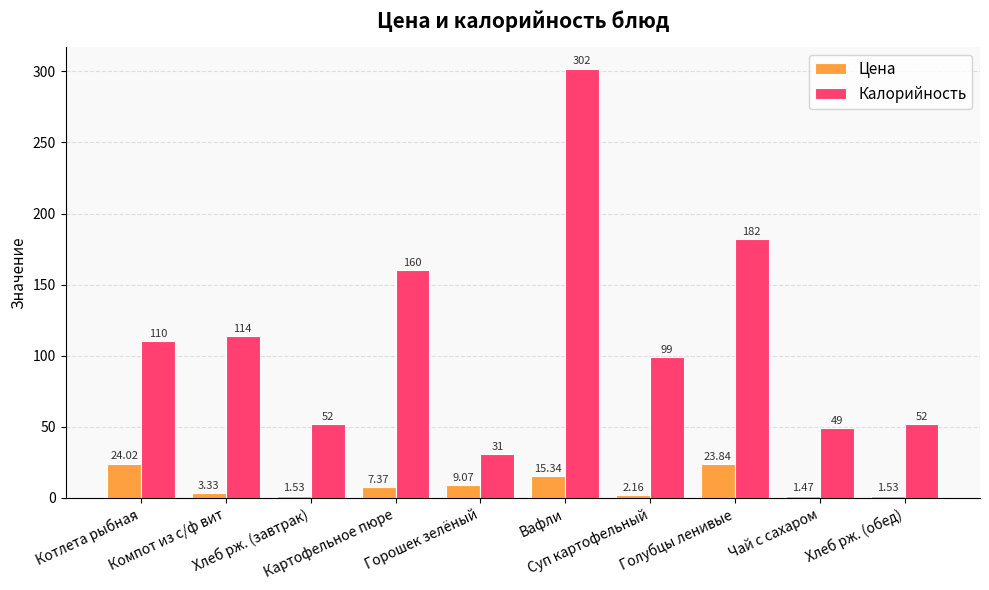

Does the chart contain any negative values?

No